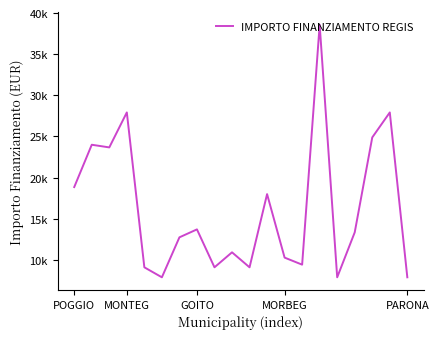

Is this an area chart (filled region under the line)?

No